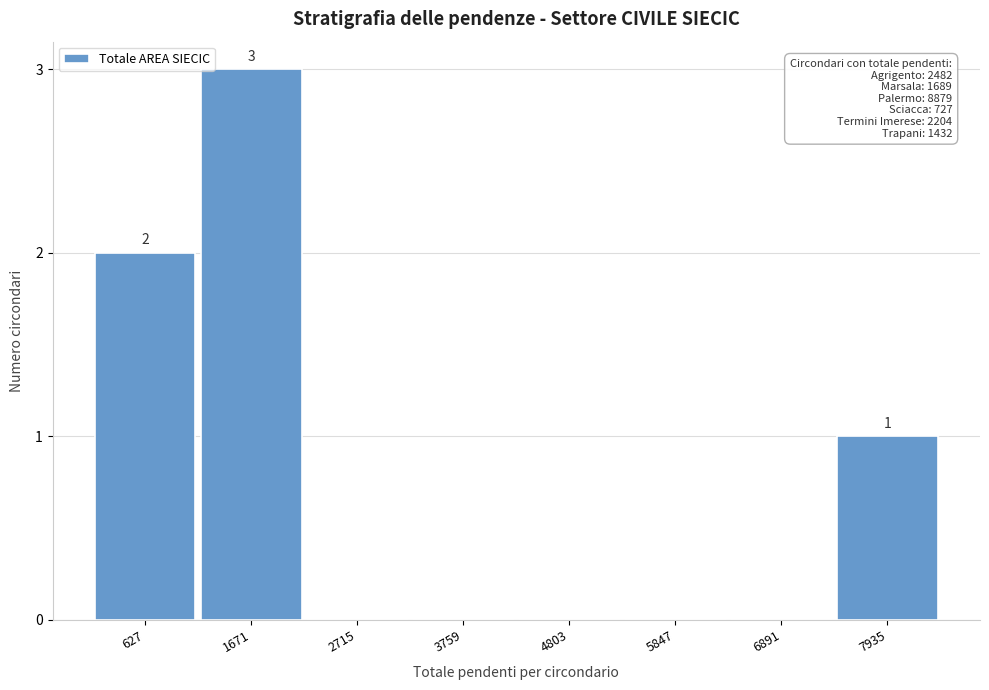

Reading left to right, what are all the values shown in this chart?

627=2	1671=3	2715=0	3759=0	4803=0	5847=0	6891=0	7935=1